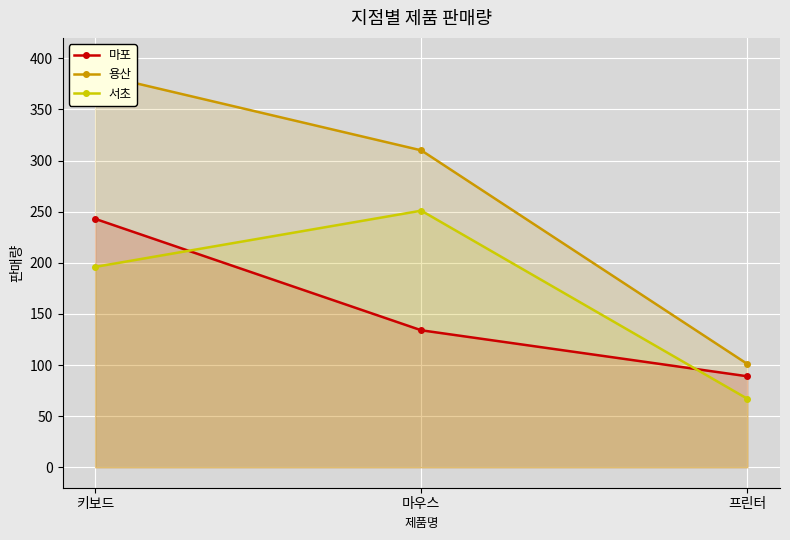

How many data points in 용산 are less than 310?

1